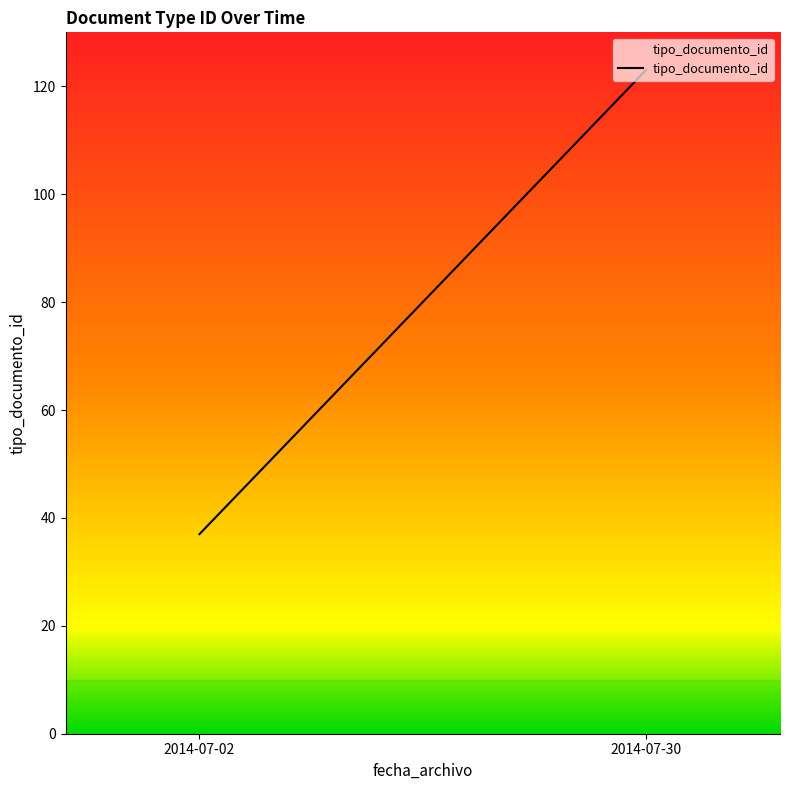

What is the sum of the values at 2014-07-02 and 2014-07-30?

160